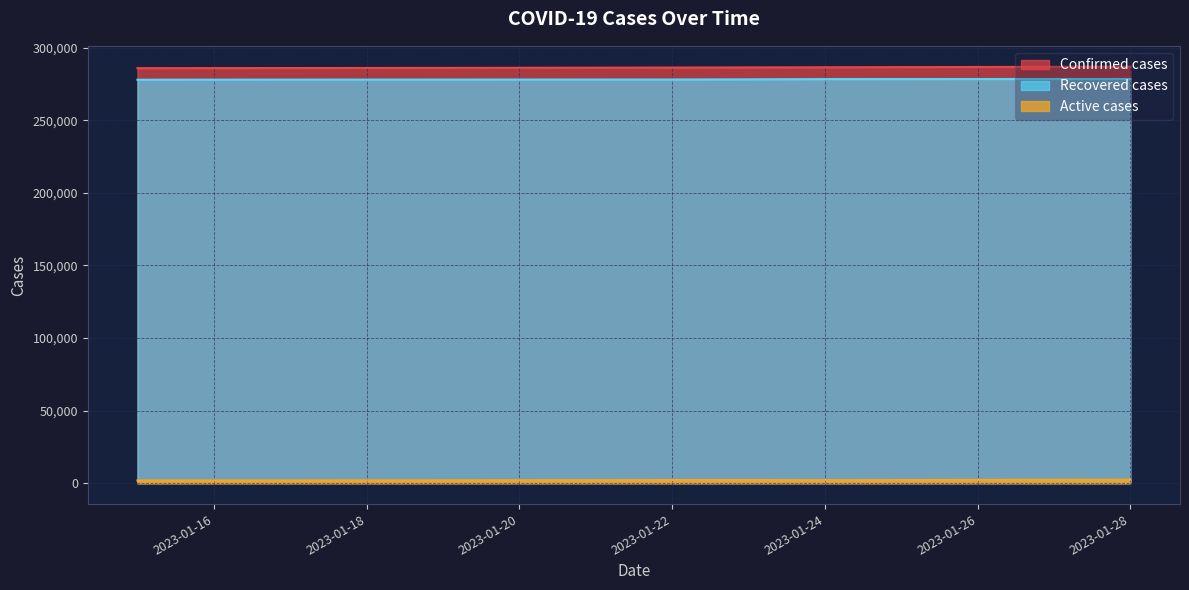

What is the sum of the Confirmed cases values at 2023-01-23 and 2023-01-18?

572230